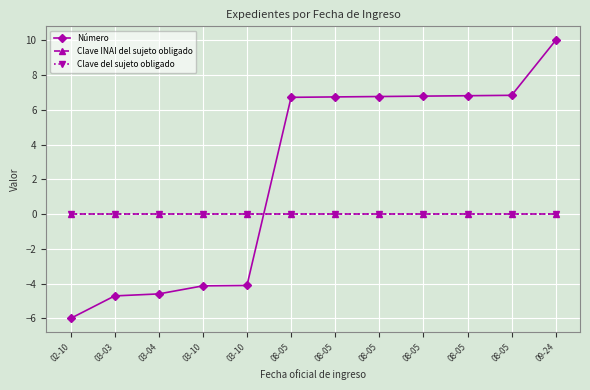

What is the maximum value for Número?

10.0